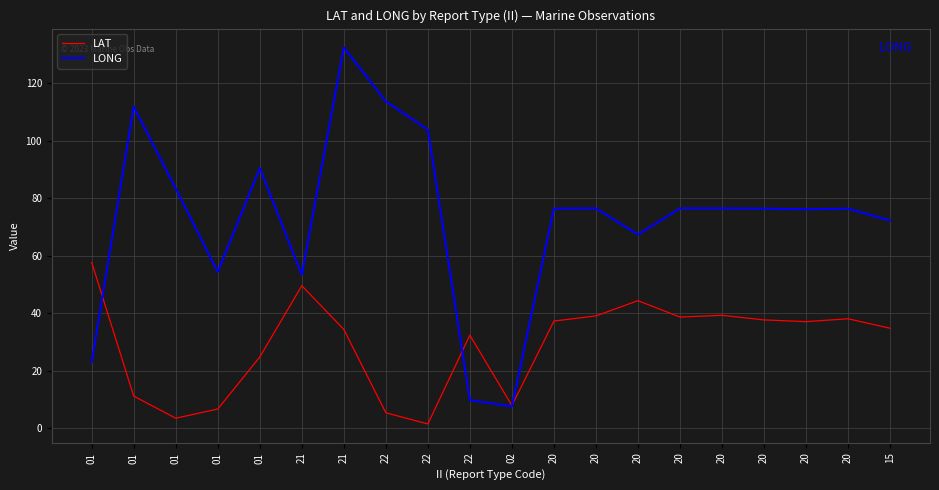

What are all the series names shown in the legend?

LAT, LONG